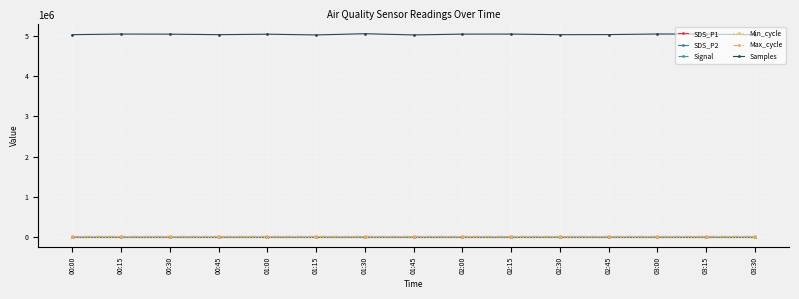

What are all the series names shown in the legend?

SDS_P1, SDS_P2, Signal, Min_cycle, Max_cycle, Samples